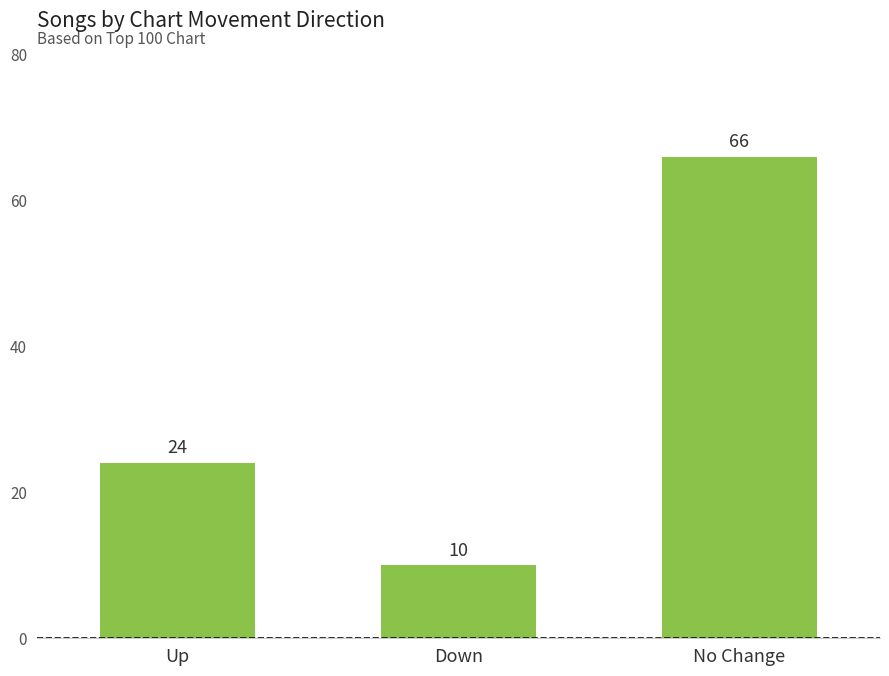

Where is the data nearest to the value 38?

Up